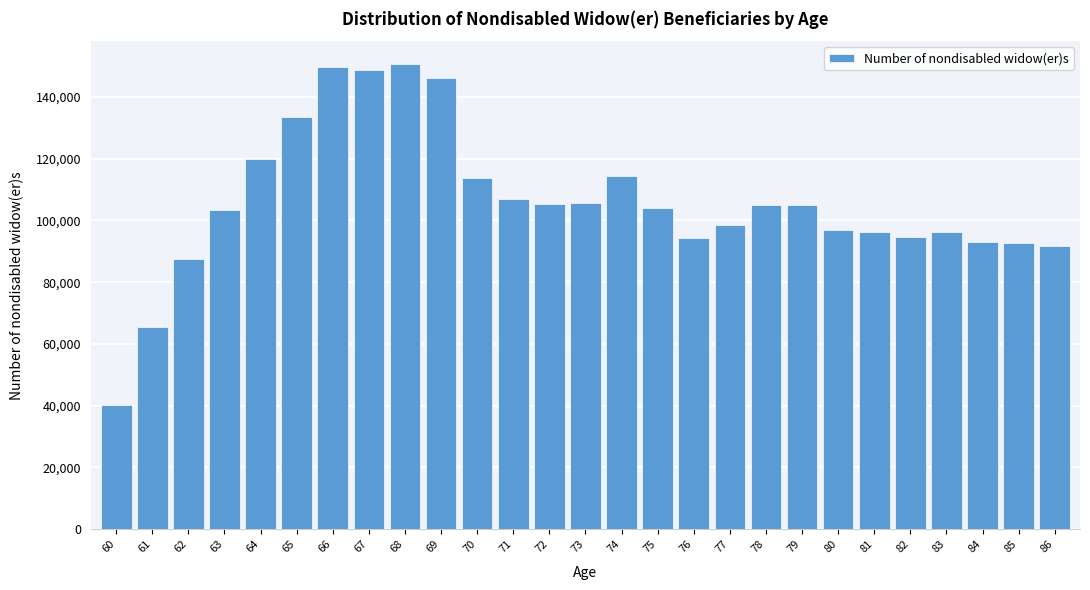

What is the value of the 12th bar from the left?

107013